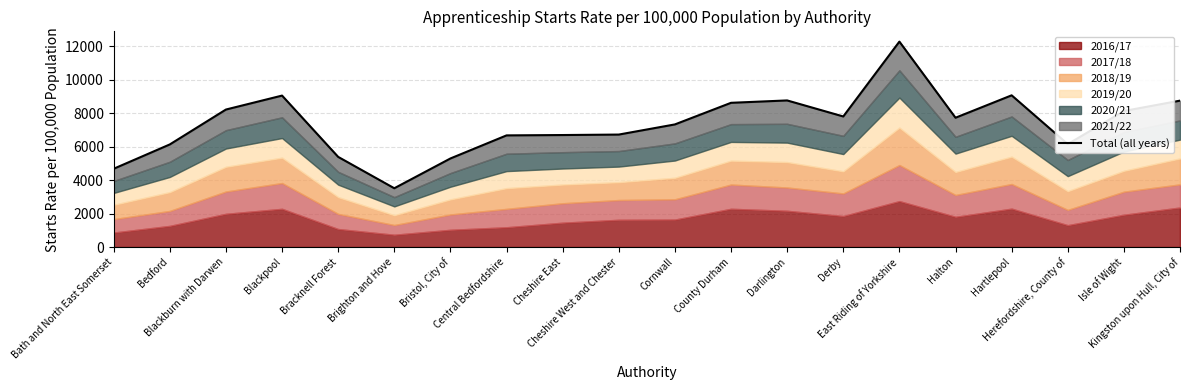

What position from the right is Herefordshire, County of?

3